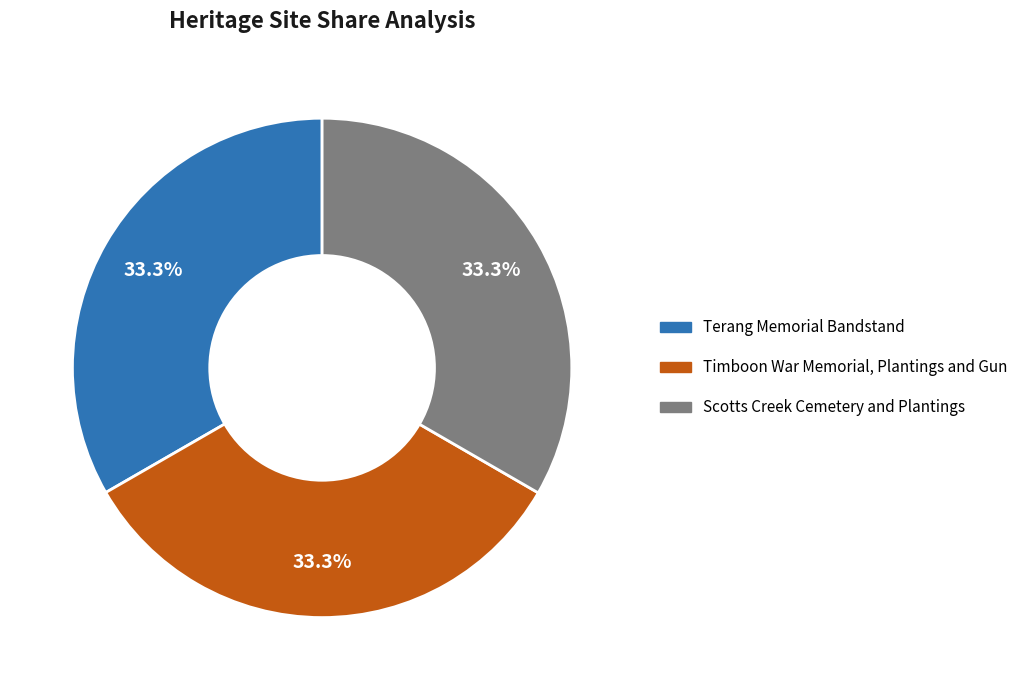

Is it true that Scotts Creek Cemetery and Plantings is 33% of the pie?

True